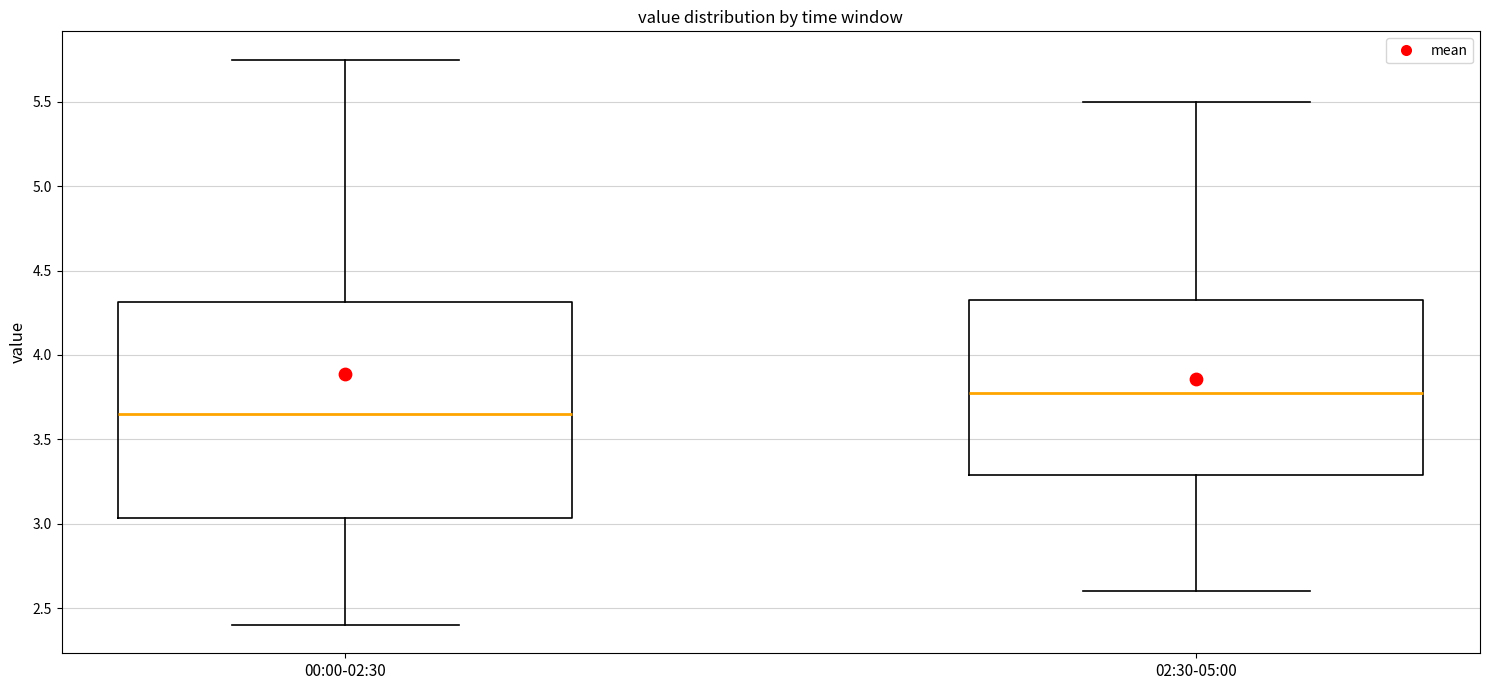

Reading left to right, transcribe this box plot: for each box, give where its median line is, the range the box spans, and where its two whiskers end, as read against the y-axis. The values are not printed on the chart, so give them approximately, as read against the axis.

00:00-02:30: median 3.65, box 3.05 to 4.30, whiskers 2.40 to 5.75
02:30-05:00: median 3.80, box 3.30 to 4.35, whiskers 2.60 to 5.50